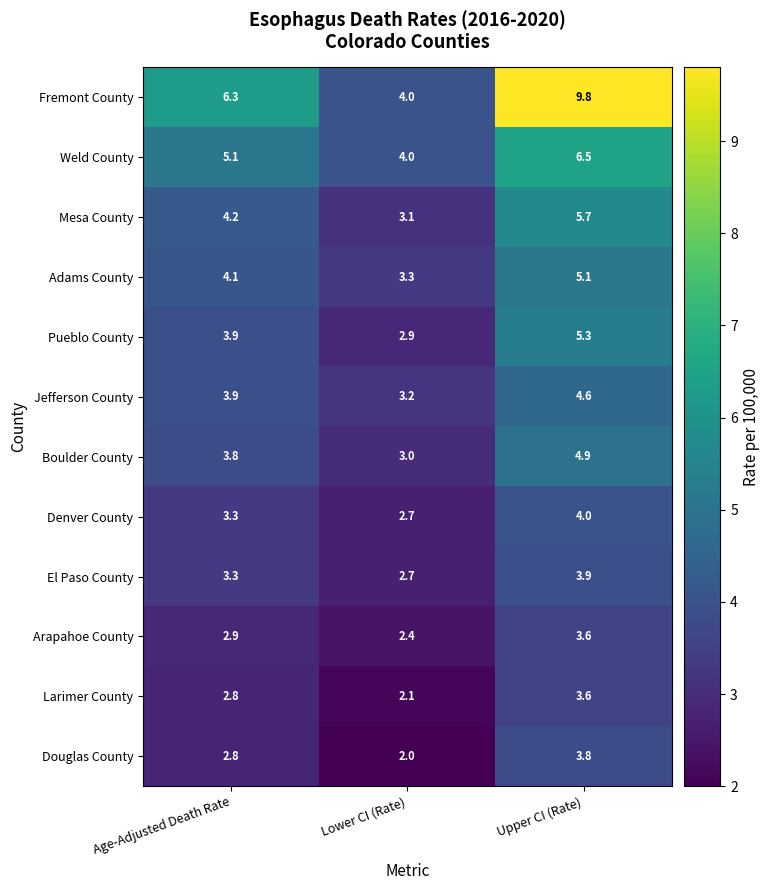

Between Age-Adjusted Death Rate and Lower CI (Rate), which series saw the biggest shift?

Fremont County